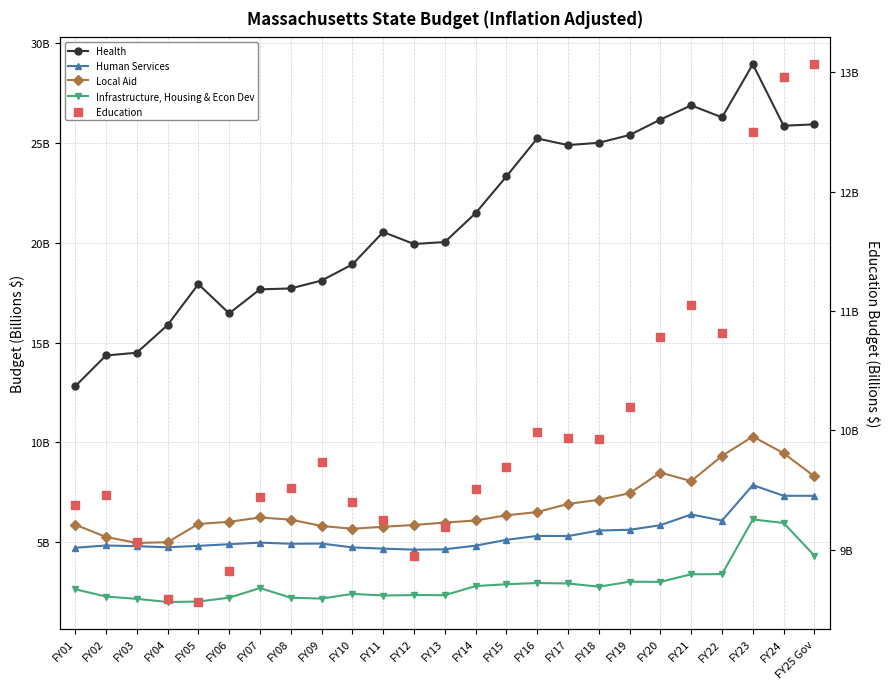

Which series has the largest Y range (max minus min)?

Health